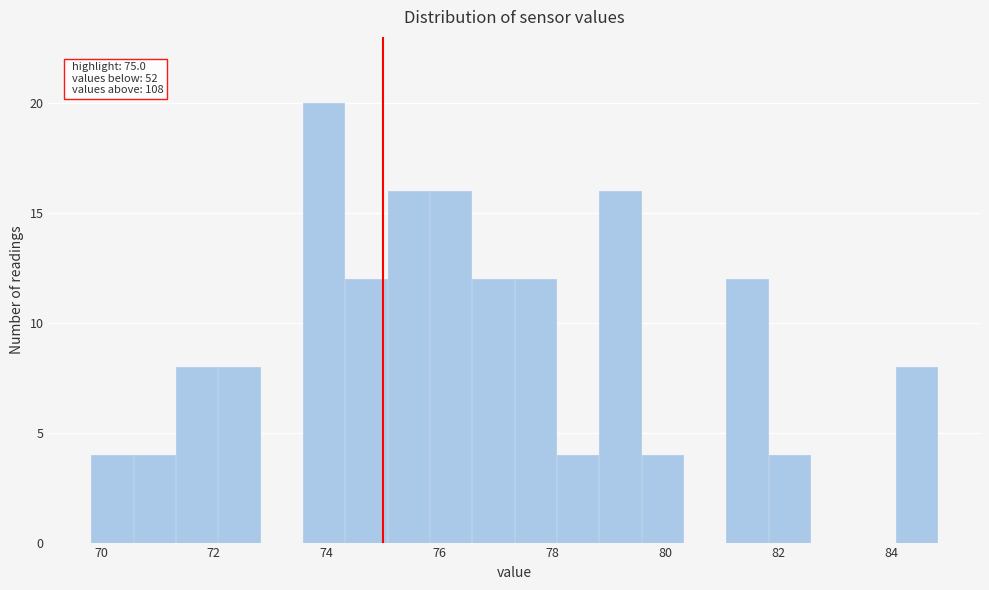

Read against the x-axis, roughly where is the centre of the tallest bar?

74.0